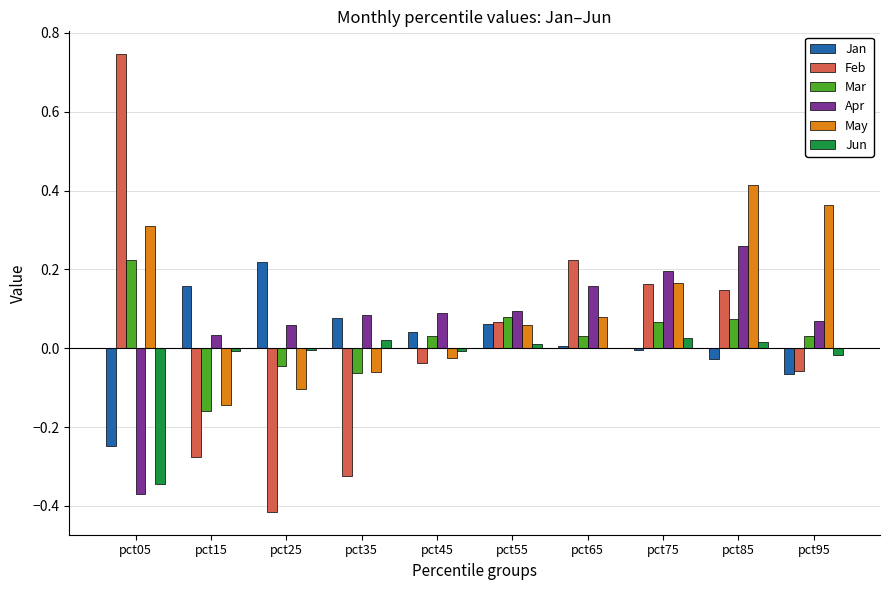

Between pct45 and pct75, which series saw the biggest shift?

Feb